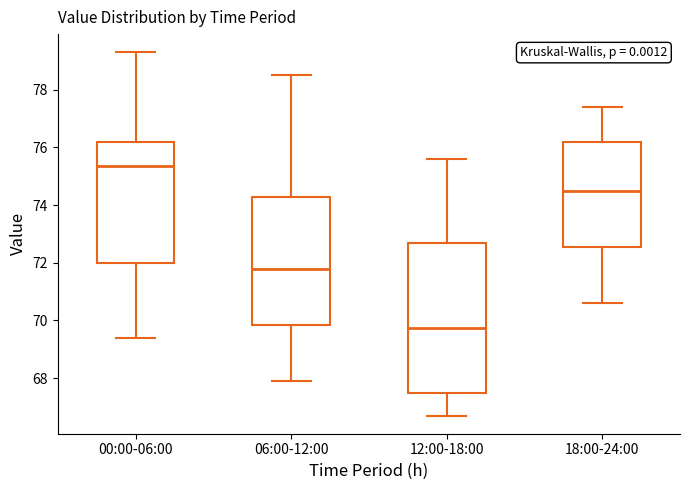

Reading left to right, transcribe this box plot: for each box, give where its median line is, the range the box spans, and where its two whiskers end, as read against the y-axis. The values are not printed on the chart, so give them approximately, as read against the axis.

00:00-06:00: median 75.4, box 72.0 to 76.2, whiskers 69.4 to 79.4
06:00-12:00: median 71.8, box 69.8 to 74.2, whiskers 68.0 to 78.6
12:00-18:00: median 69.8, box 67.4 to 72.6, whiskers 66.8 to 75.6
18:00-24:00: median 74.6, box 72.6 to 76.2, whiskers 70.6 to 77.4